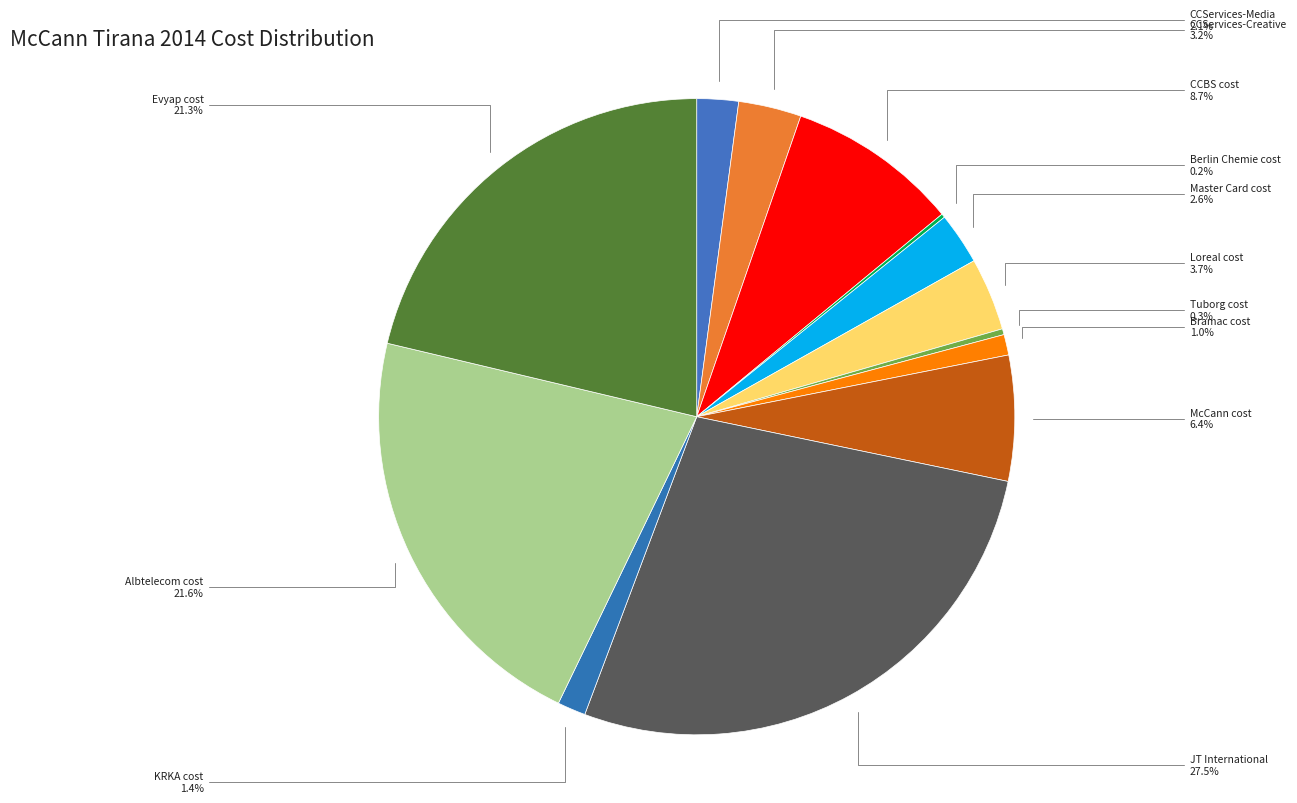

To the nearest percent, what is the difference between the largest and smallest slice percentages?

27%